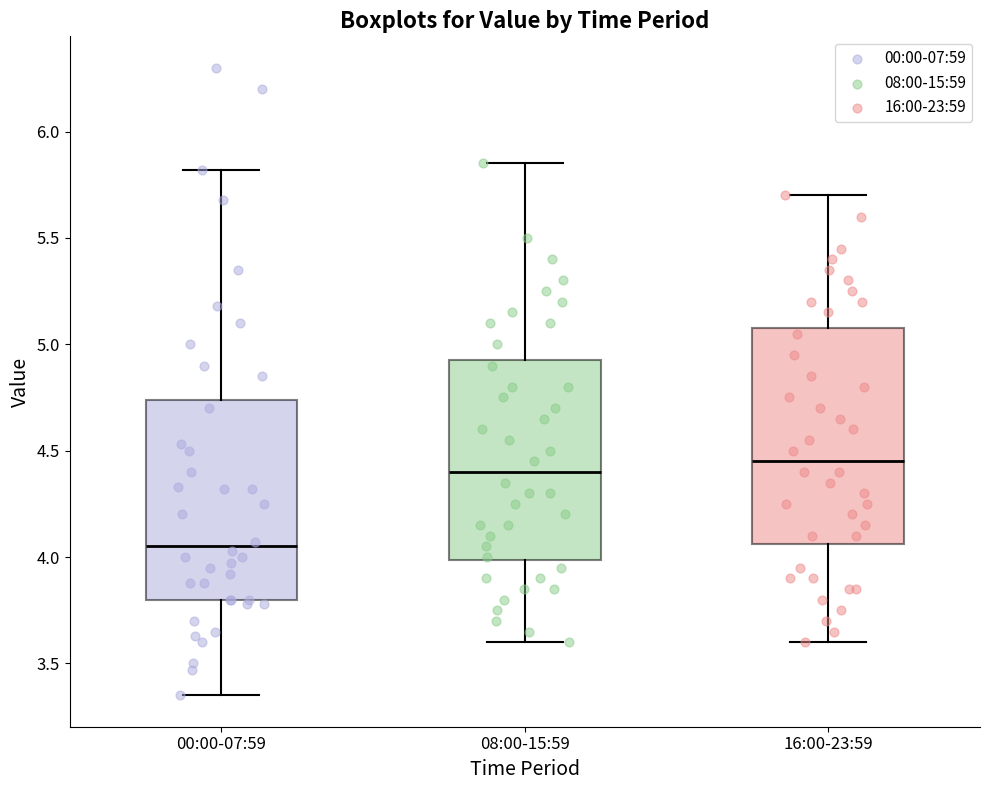

Comparing the boxes themselves (not the whiskers), which one is the tallest?

16:00-23:59